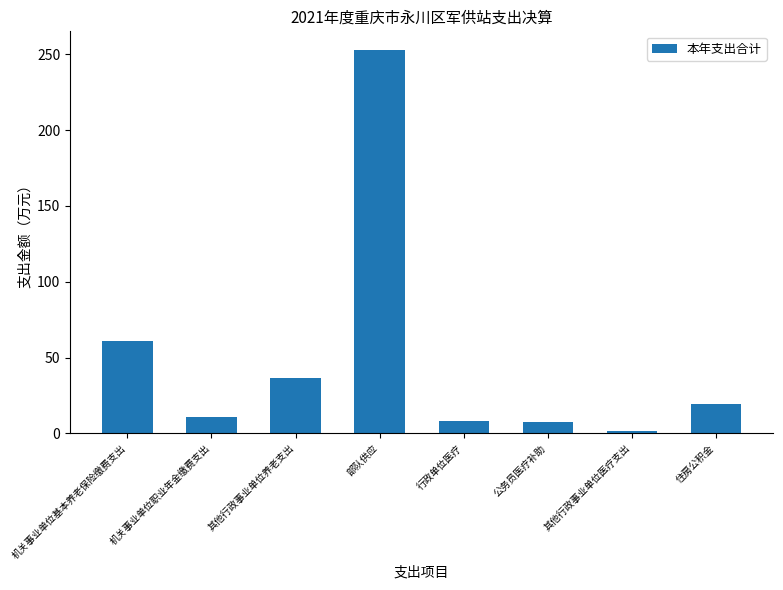

What is the greatest value displayed?

252.6